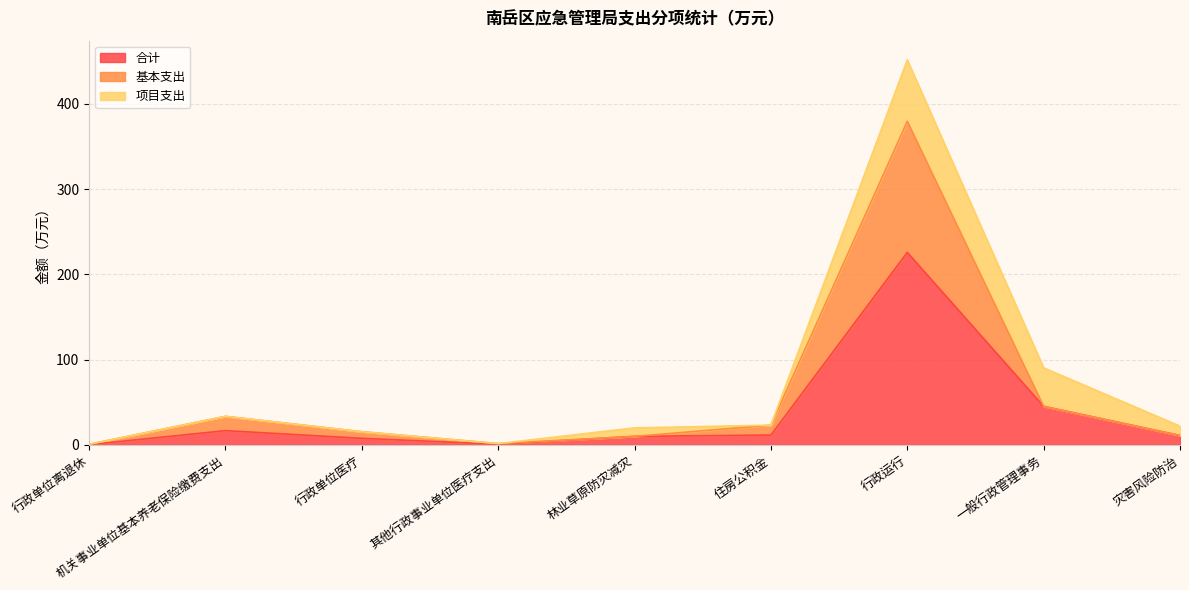

In 基本支出, how many points are higher than both neighbors (excluding endpoints)?

2